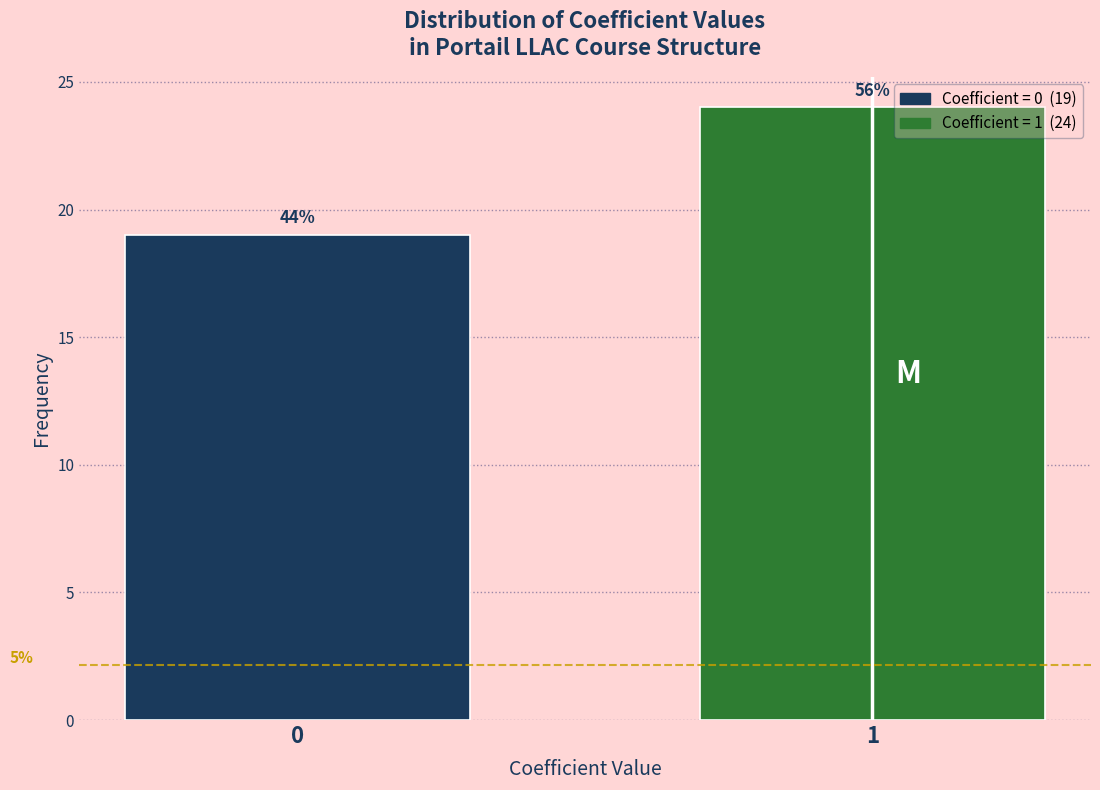

Does the chart contain any negative values?

No